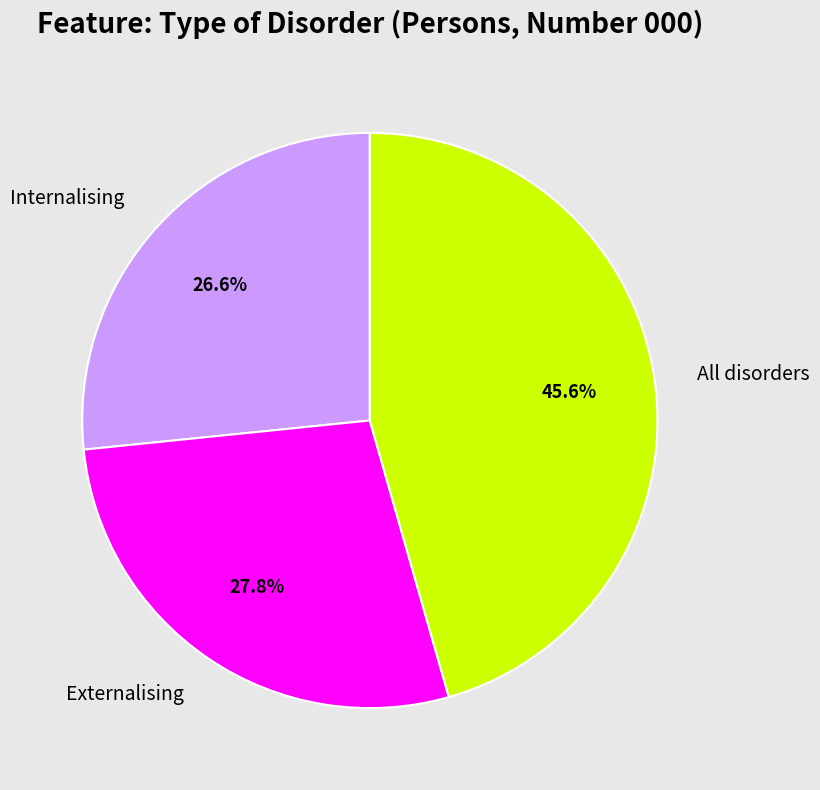

Rank the categories by value from lowest to highest.

Internalising, Externalising, All disorders